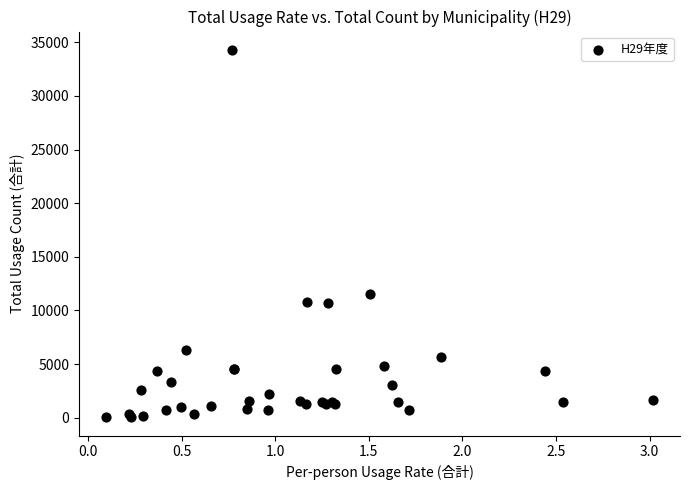

What Y value in the scatter plot is closest to 17163?

11512